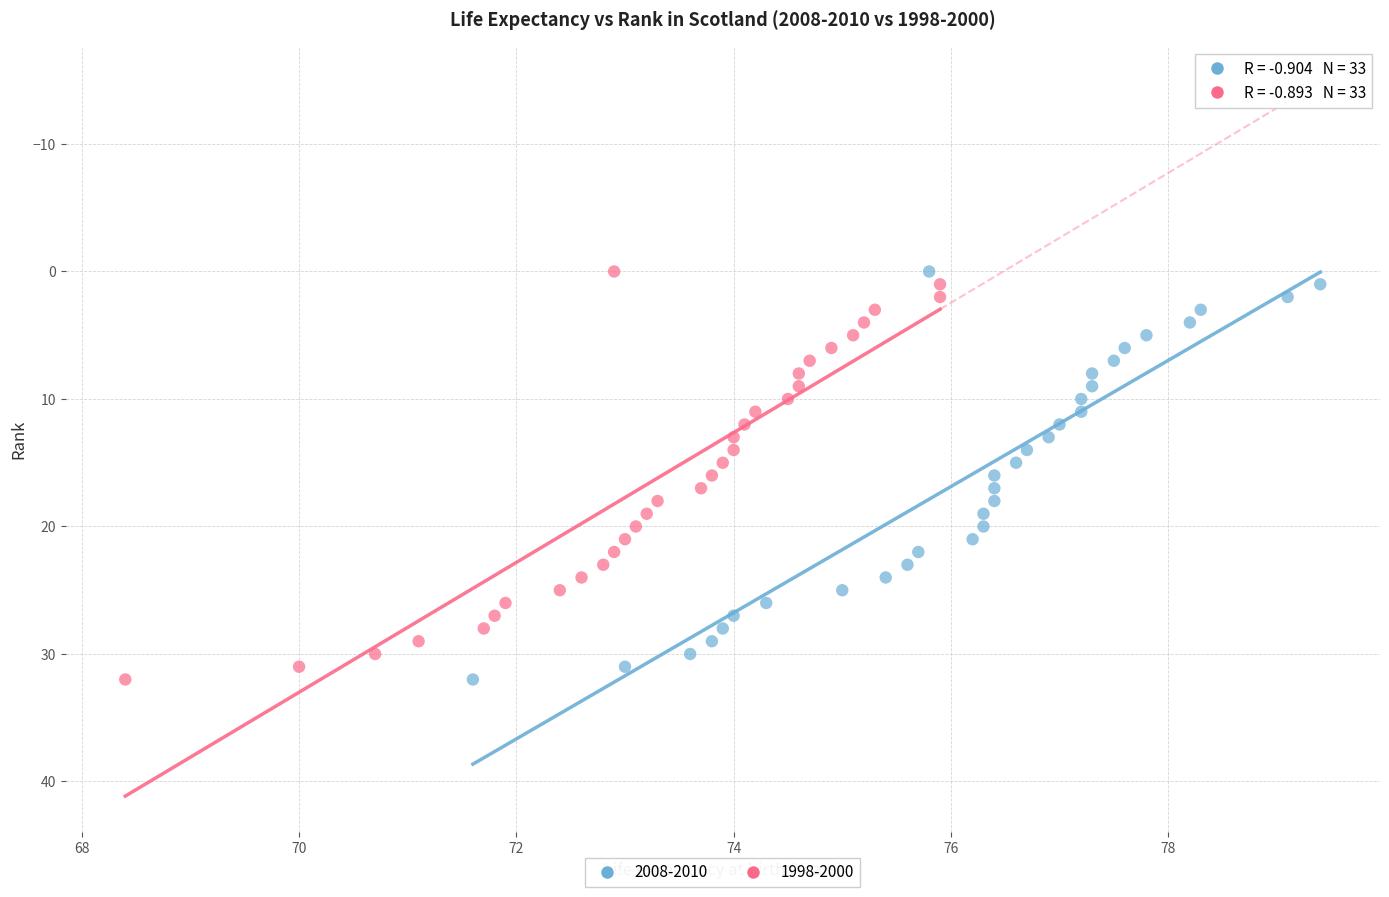

What are all the series names shown in the legend?

2008-2010, 1998-2000